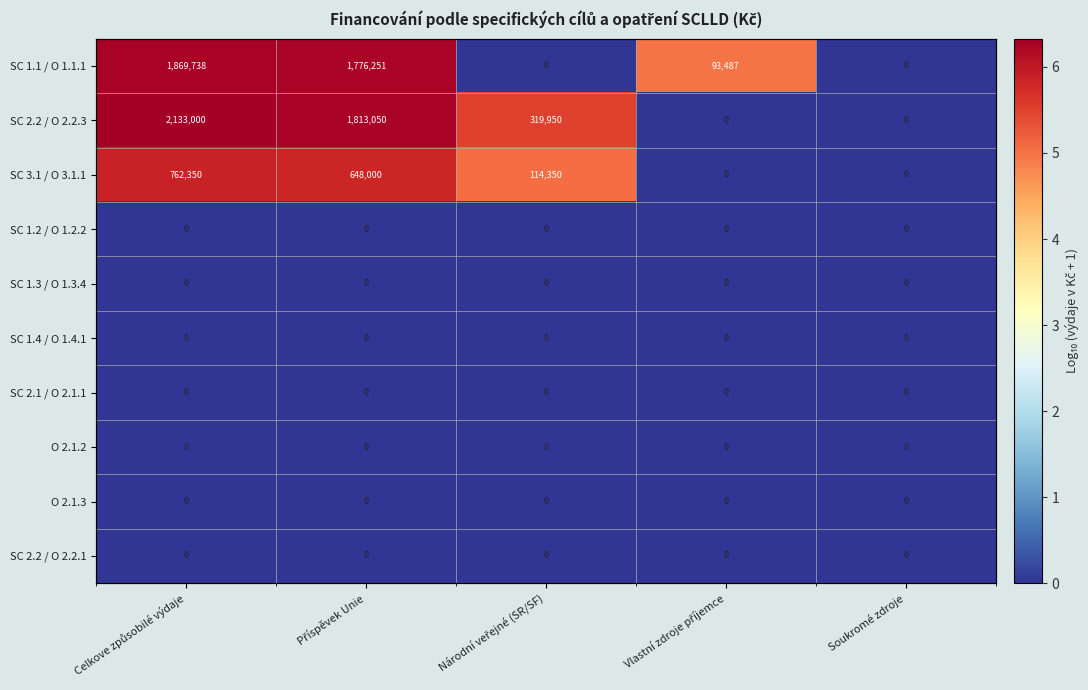

List the labels in order of SC 3.1 / O 3.1.1 value, largest first.

Celkove způsobilé výdaje, Příspěvek Unie, Národní veřejné (SR/SF), Vlastní zdroje příjemce, Soukromé zdroje